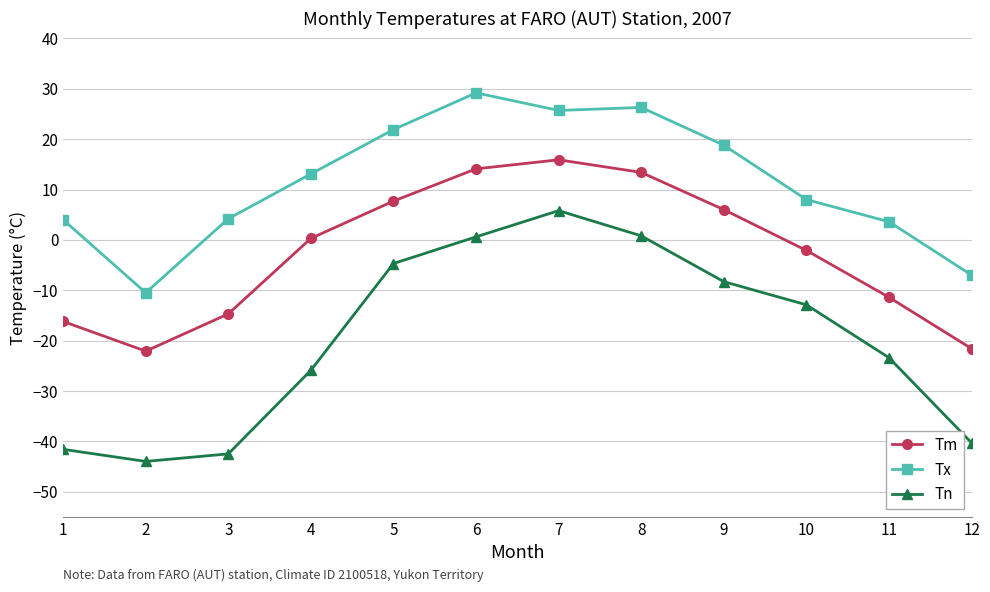

Which series has the widest spread of values?

Tn